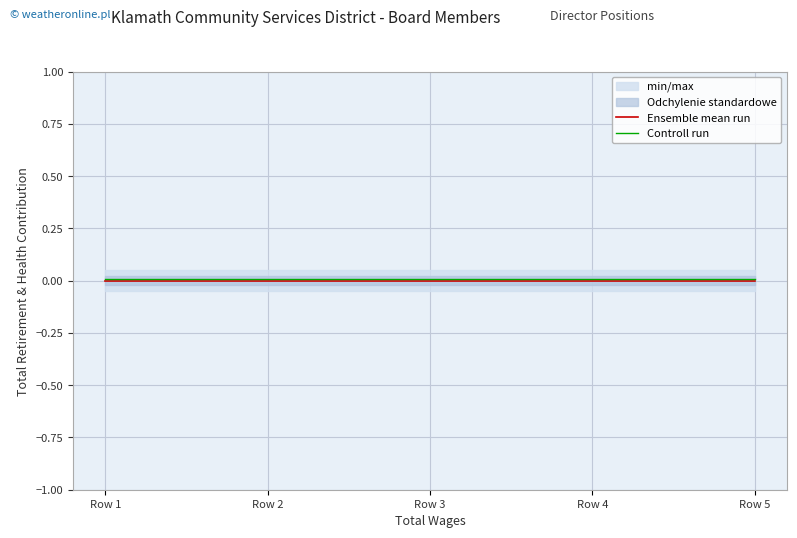

True or false: Controll run has more than 1 interior local peaks.

False